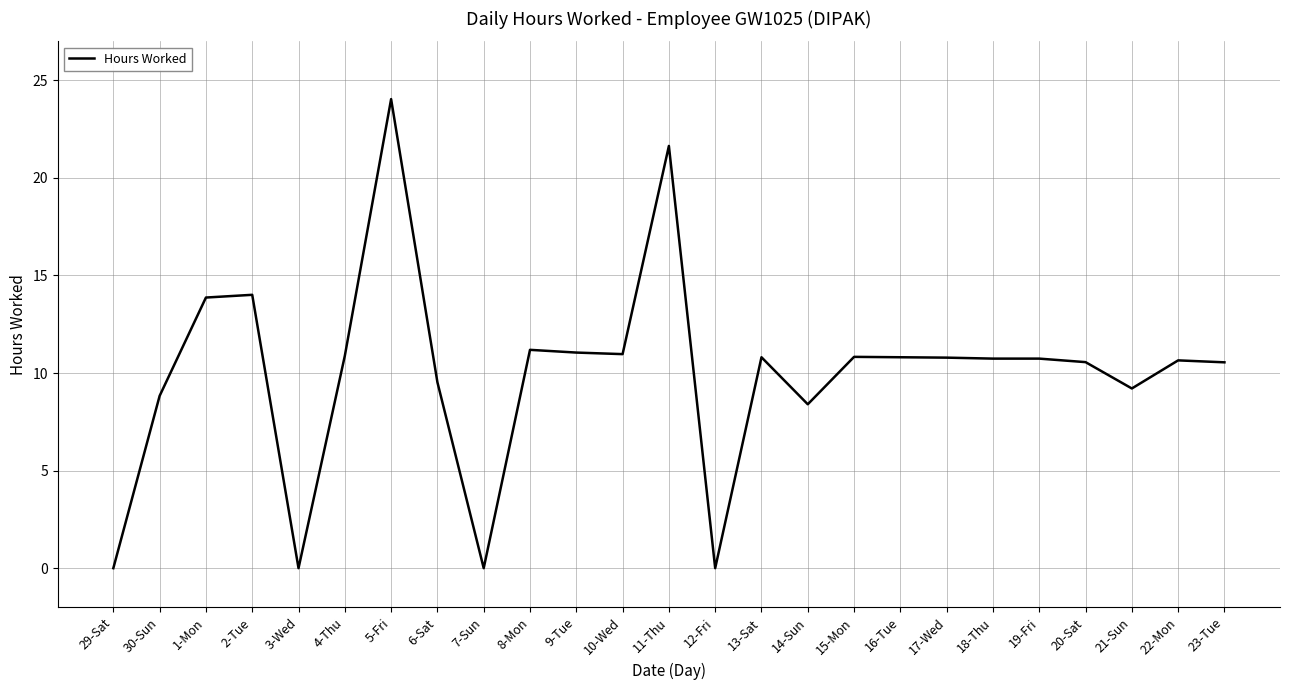

At which category does the chart reach its peak across all series?

5-Fri